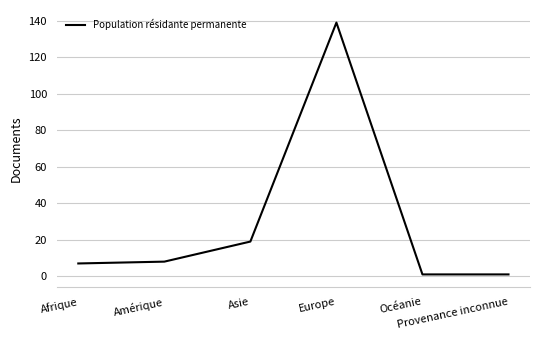

Is this an area chart (filled region under the line)?

No